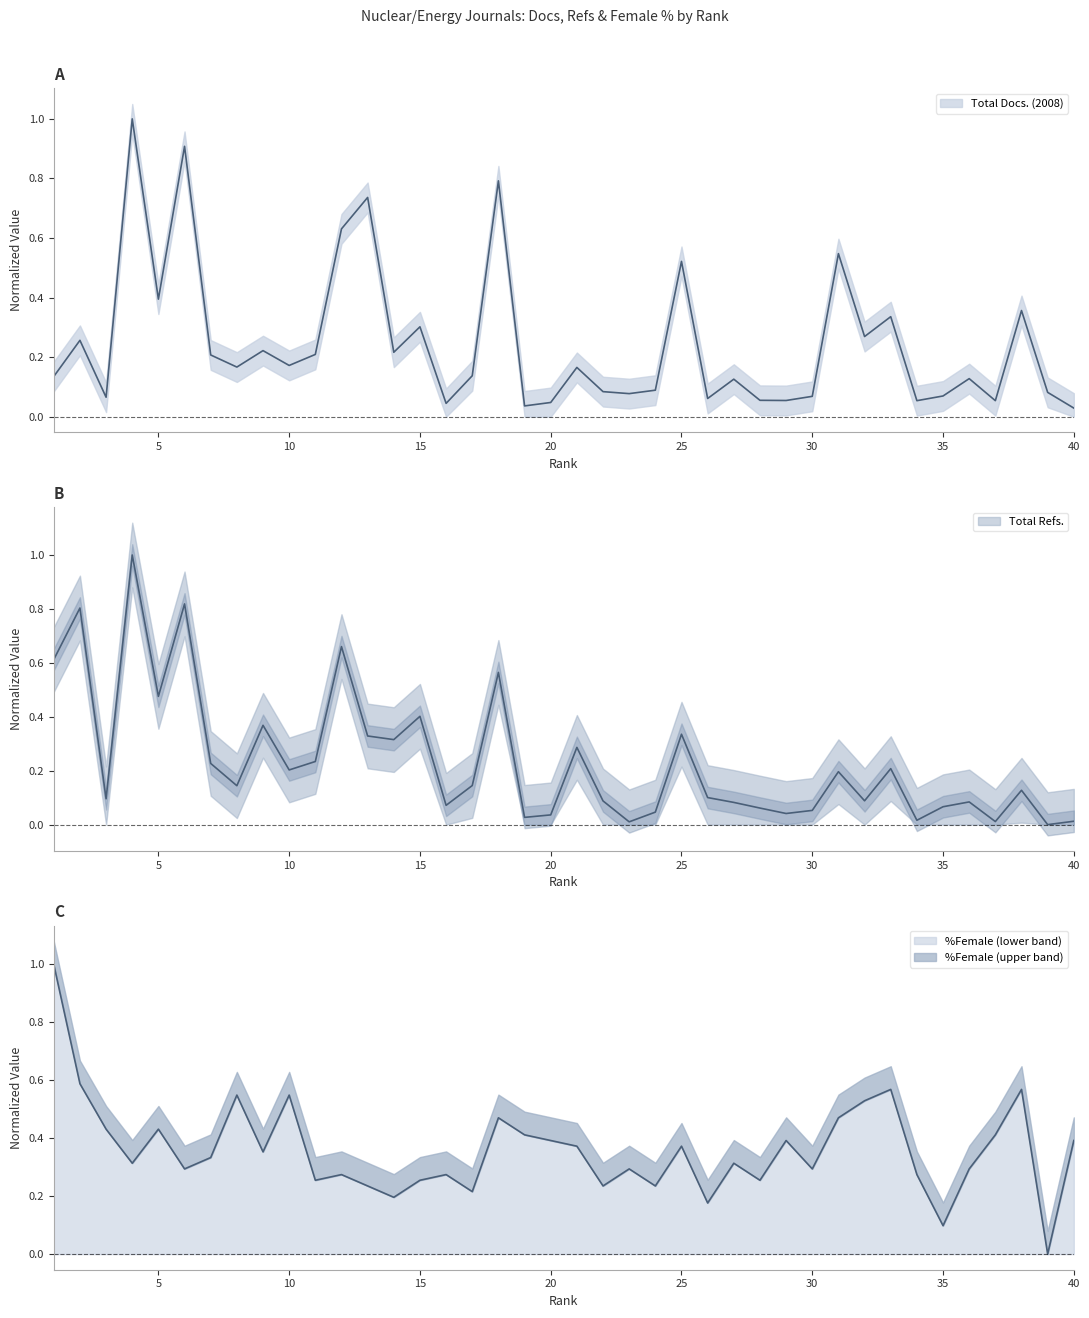

In %Female, how many points are lower than both neighbors (excluding endpoints)?

13